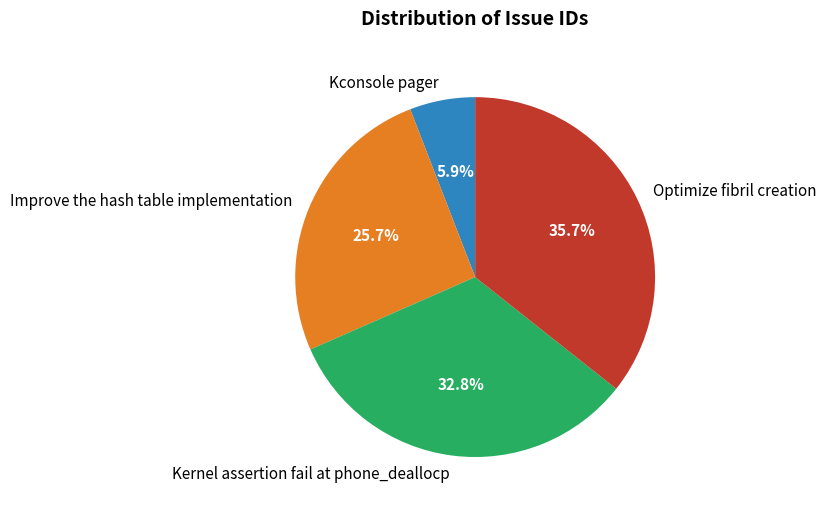

To the nearest percent, what is the difference between the largest and smallest slice percentages?

30%